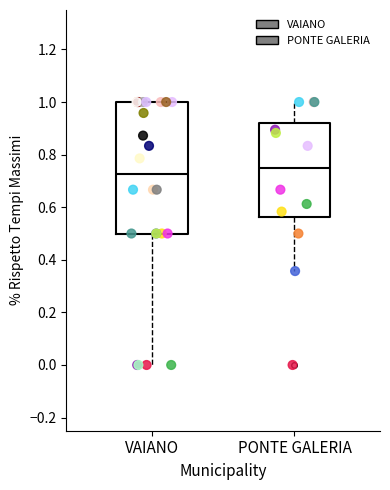

Where is the upper edge of the box for PONTE GALERIA on the y-axis? The values are not printed on the chart, so give them approximately, as read against the axis.

0.92